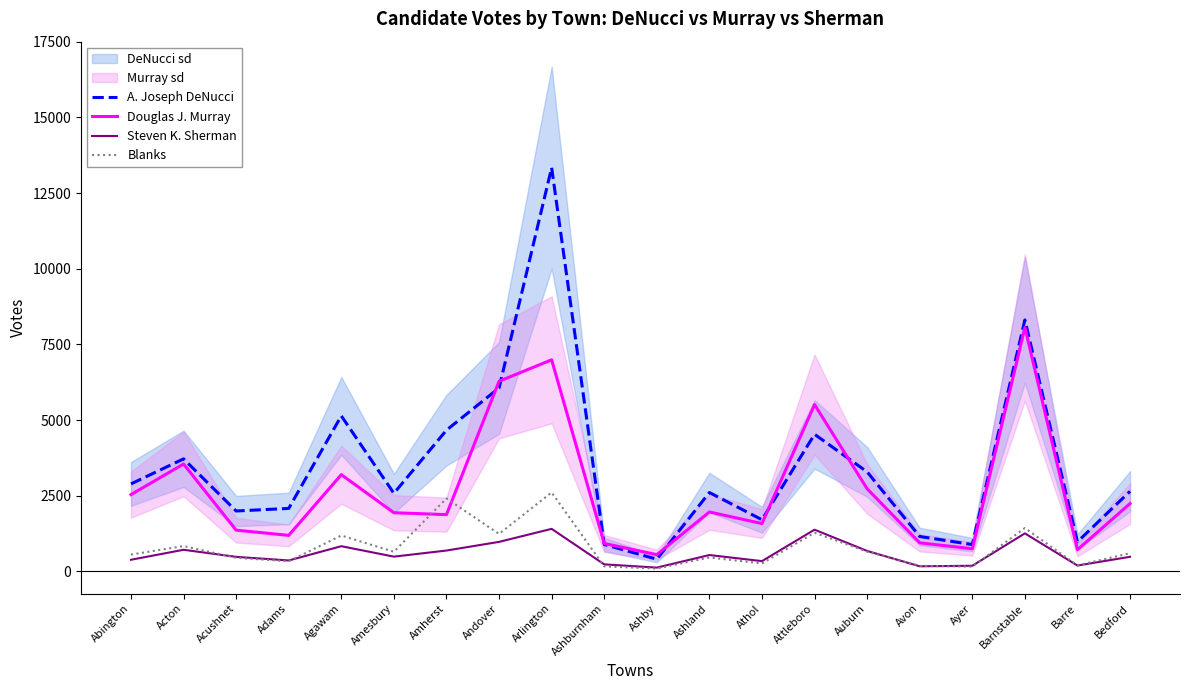

Reading right to left, what are all the values shown in this chart?

A. Joseph DeNucci: 2647	979	8308	887	1154	3289	4530	1707	2607	404	890	13339	6061	4667	2580	5139	2082	1996	3719	2891
Douglas J. Murray: 2241	717	8061	749	944	2730	5513	1581	1964	554	924	6991	6282	1876	1939	3197	1191	1363	3549	2538
Steven K. Sherman: 483	194	1257	187	169	676	1379	340	541	126	233	1406	976	690	488	833	362	481	715	385
Blanks: 601	200	1433	156	183	654	1277	264	461	95	166	2610	1239	2410	649	1186	336	449	838	555